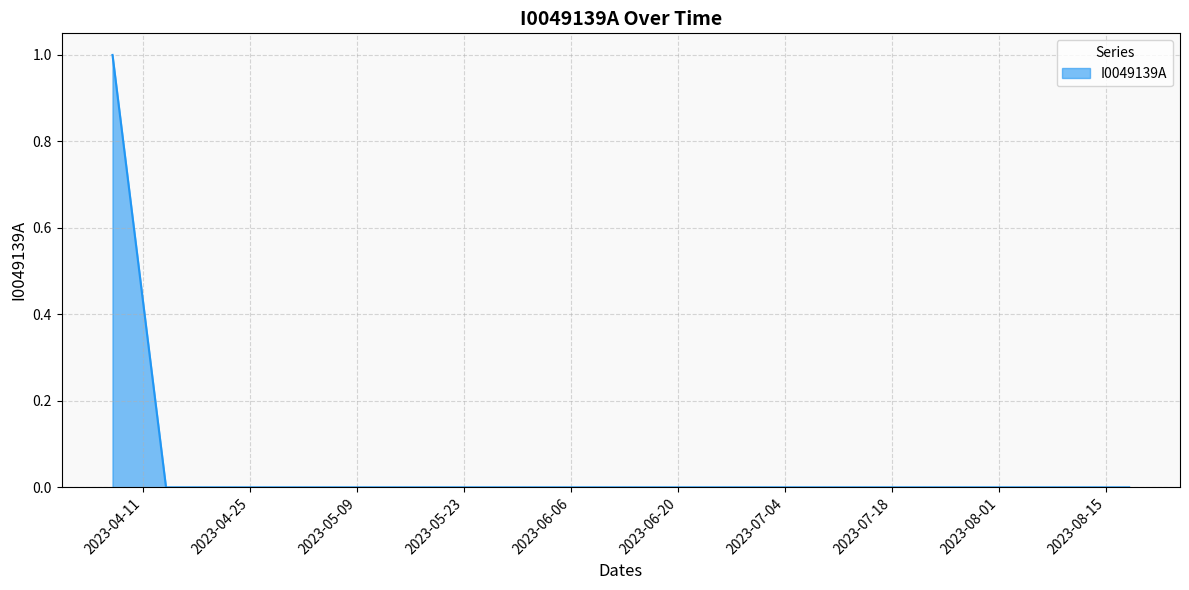

What is the sum of all values?

1